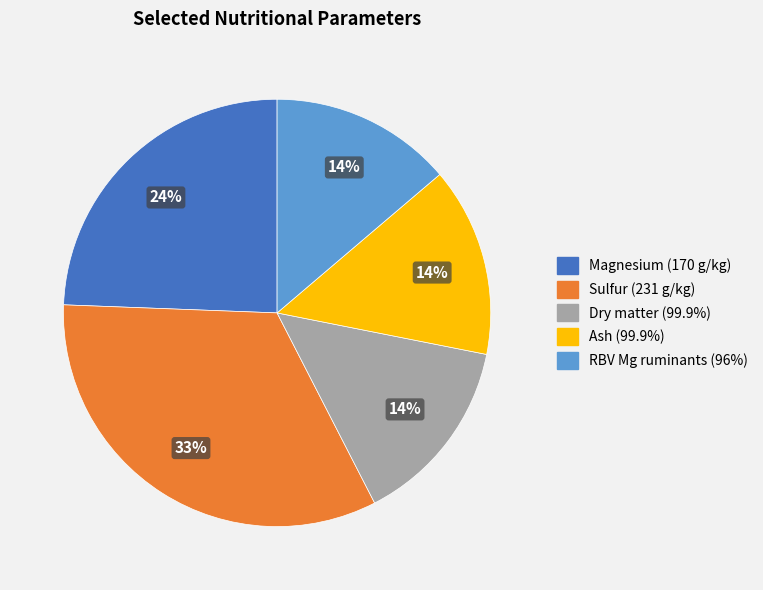

To the nearest percent, what is the difference between the Sulfur (231 g/kg) and RBV Mg ruminants (96%) slice percentages?

19%